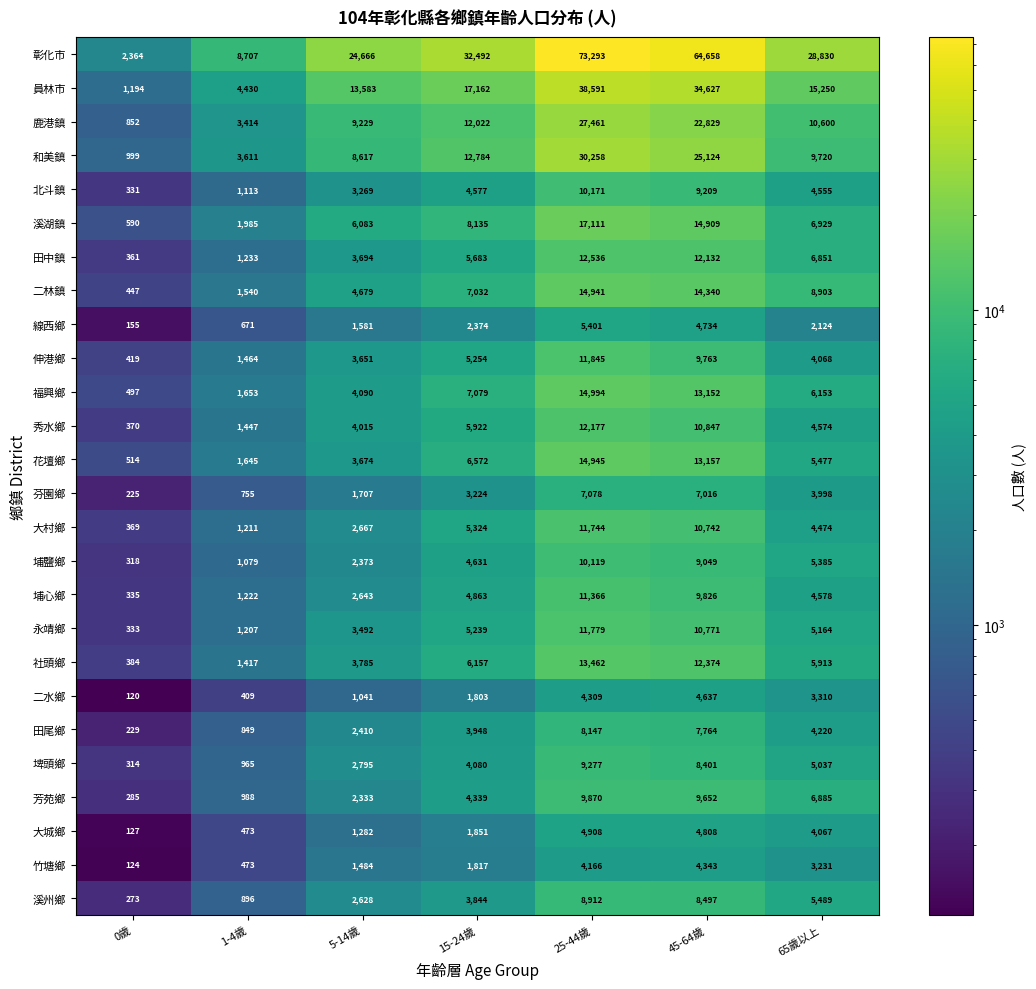

What is the sum of all 伸港鄉 values?

36464